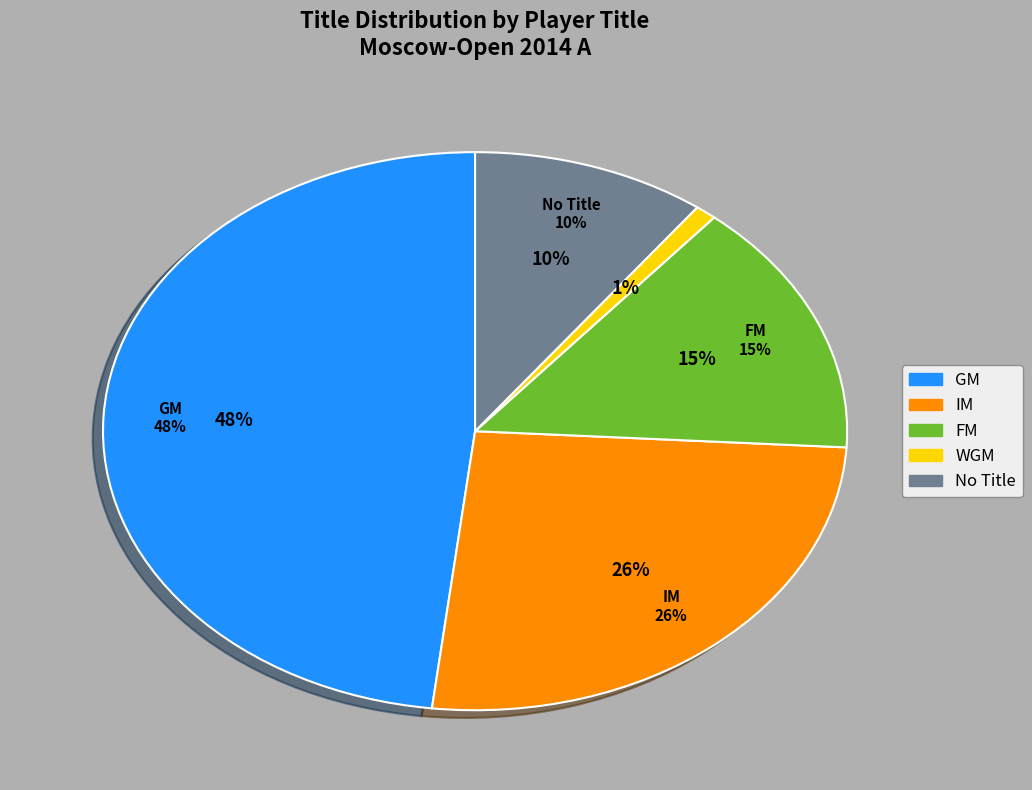

How many segments does this pie chart have?

5